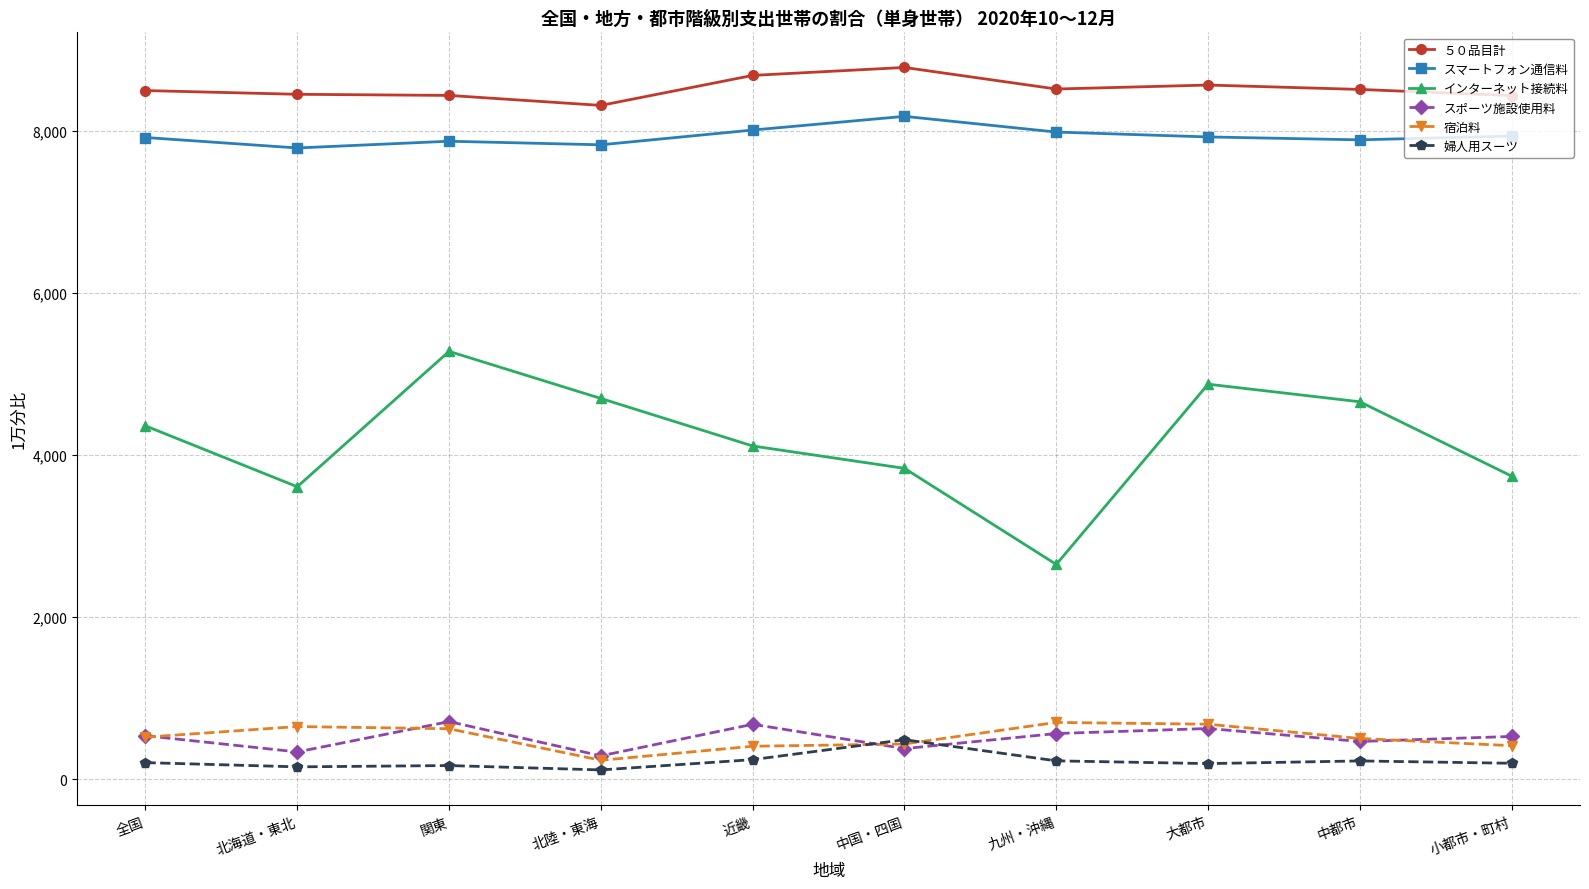

Which category has the lowest value in the インターネット接続料 series?

九州・沖縄